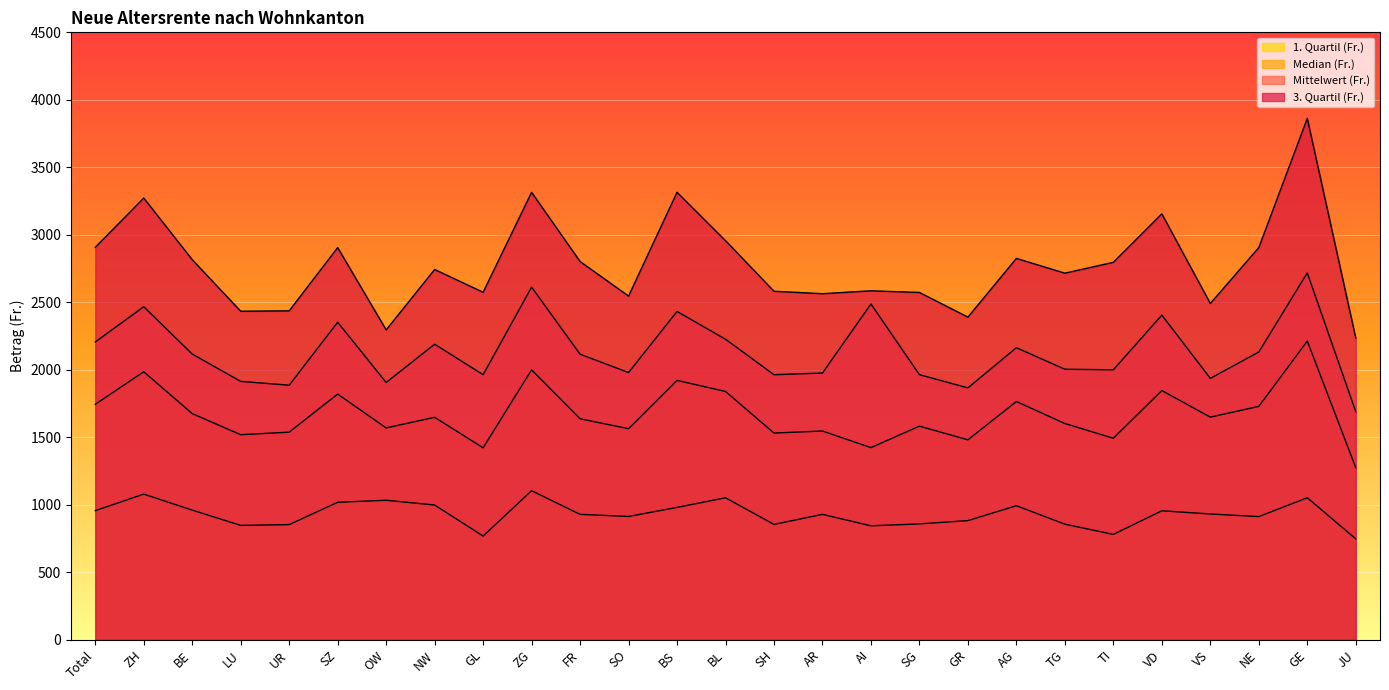

Which series has the widest spread of values?

3. Quartil (Fr.)